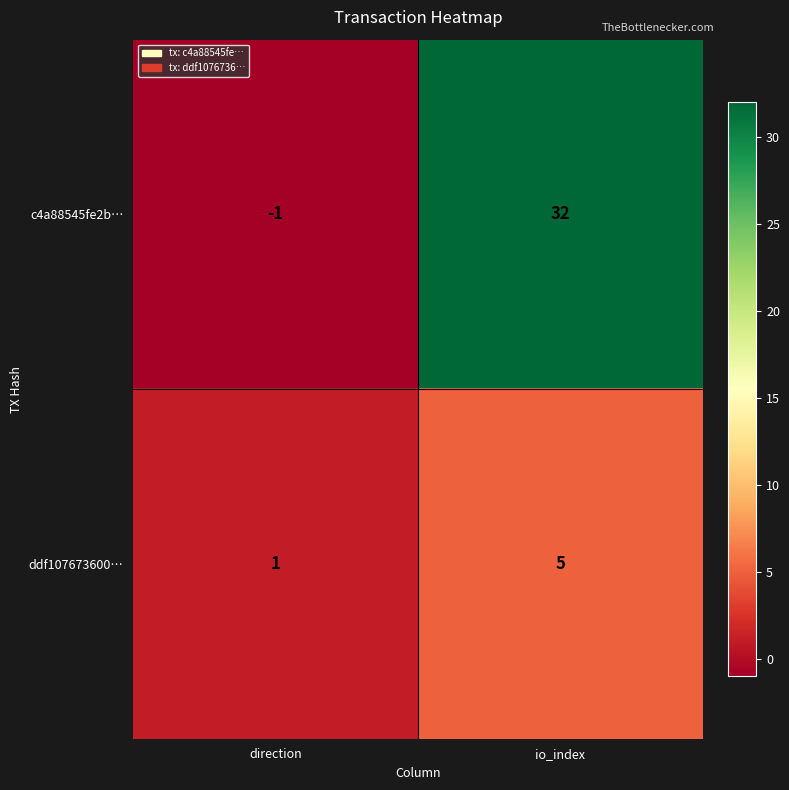

What is the sum of the c4a88545fe2b… values at io_index and direction?

31